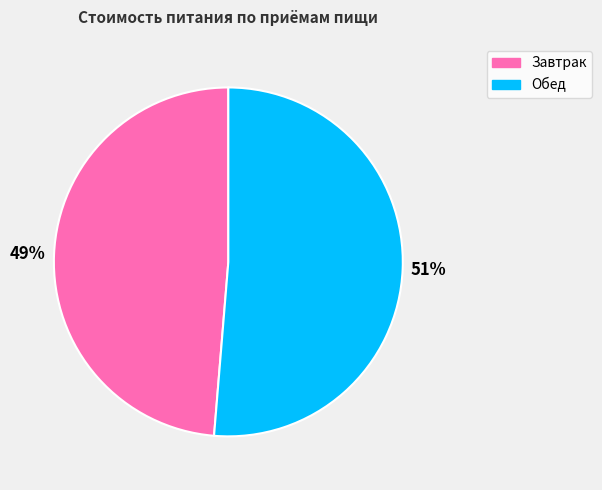

Between Обед and Завтрак, which is larger?

Обед